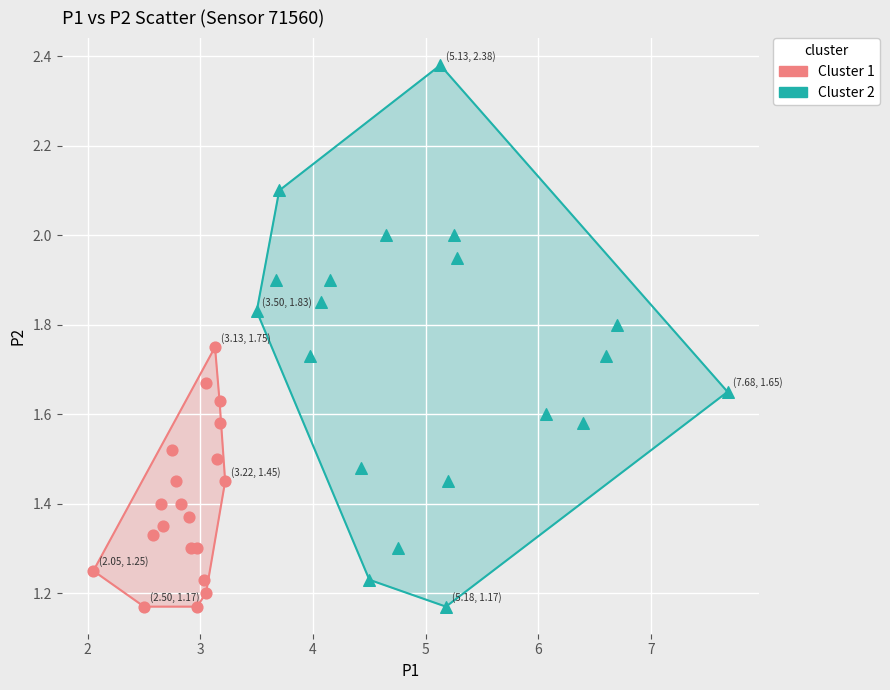

What are all the series names shown in the legend?

Cluster 1, Cluster 2